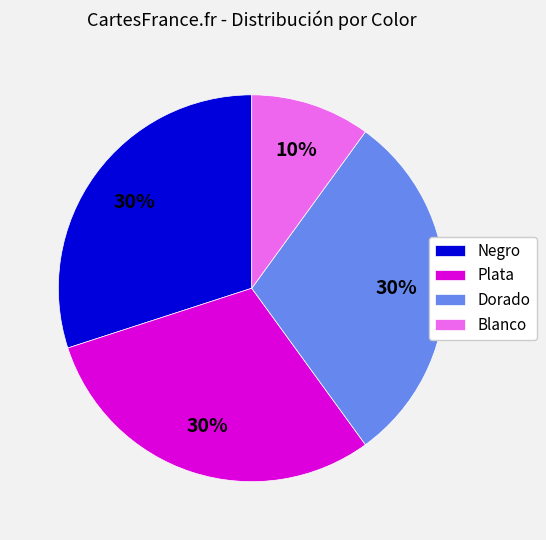

What percentage is the Blanco slice, to the nearest percent?

10%